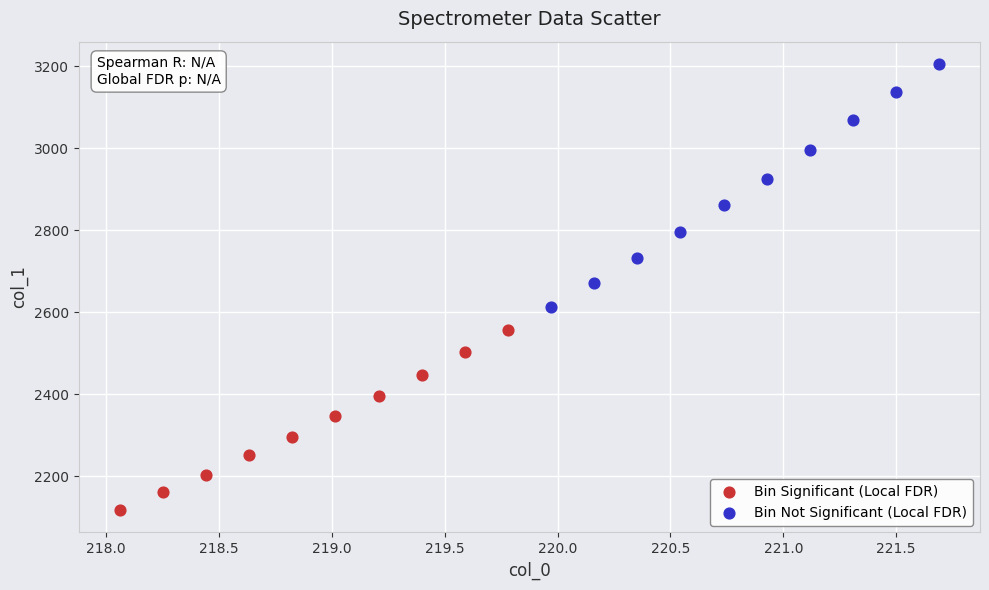

Which series contains the lowest Y value?

Bin Significant (Local FDR)